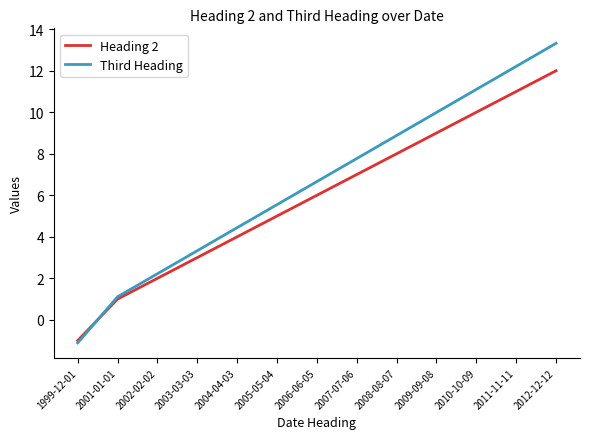

What is the approximate value of Third Heading at 2003-03-03?

3.3